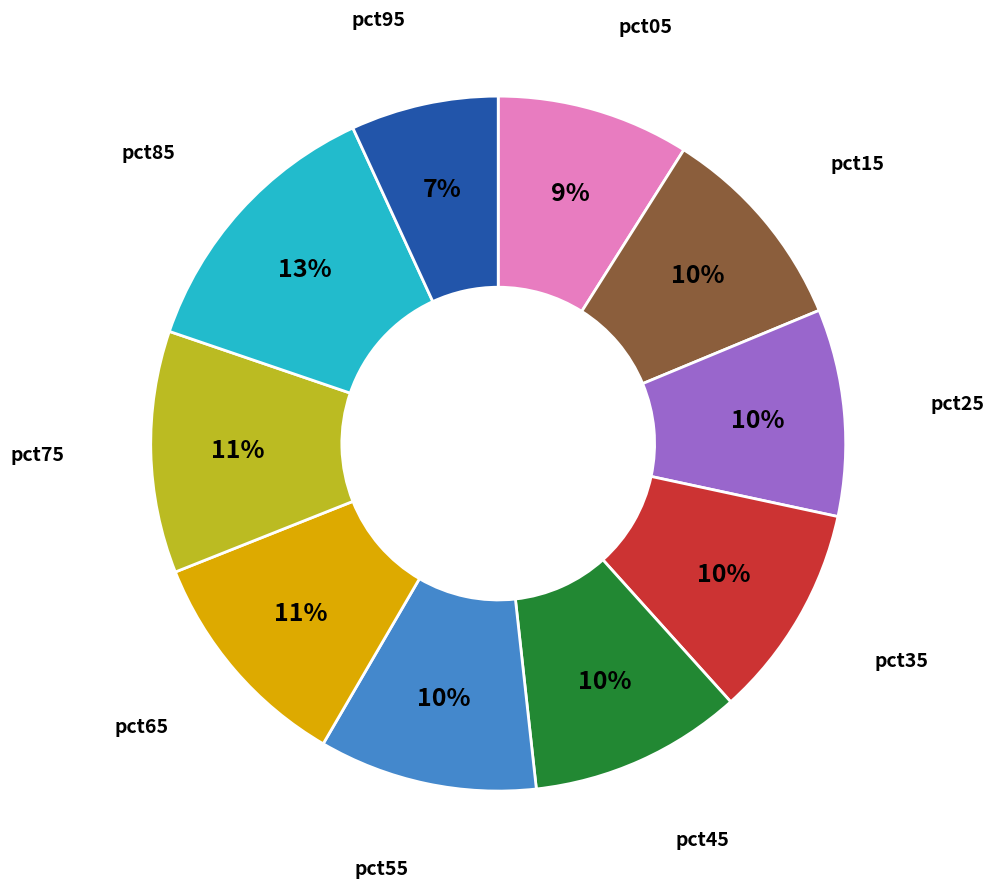

How many segments does this pie chart have?

10